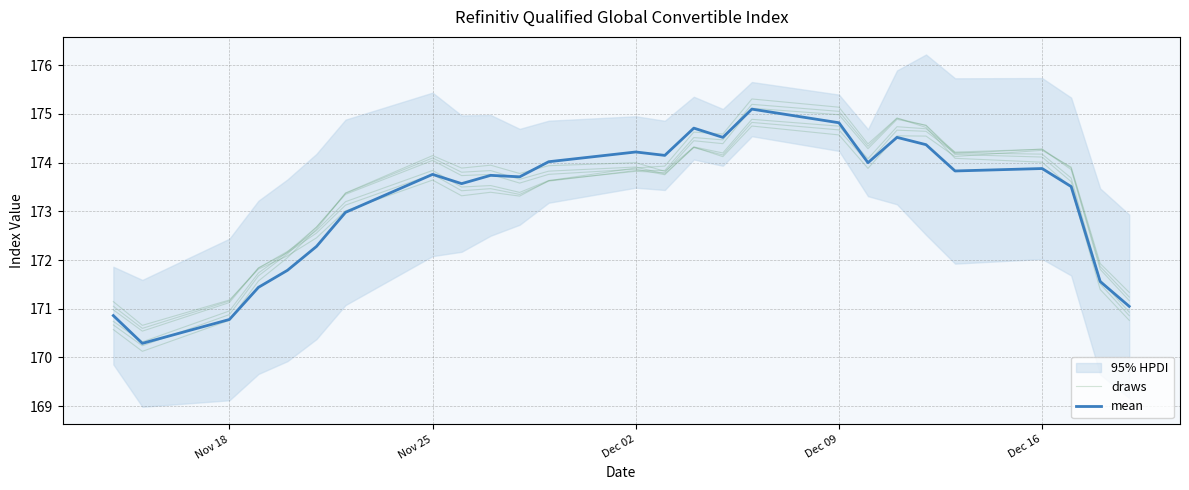

True or false: draws has more than 1 interior local peaks.

True